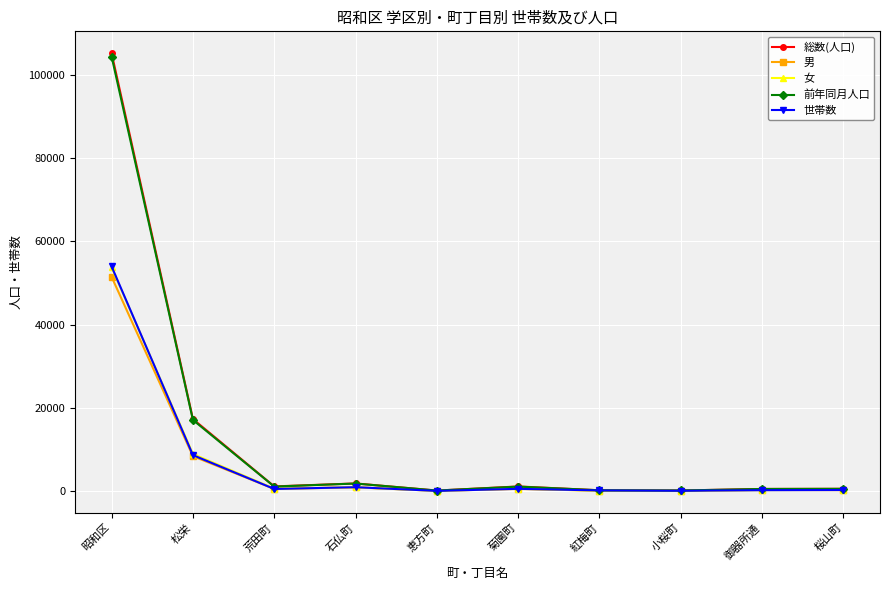

What is the label of the 8th point from the left?

小桜町